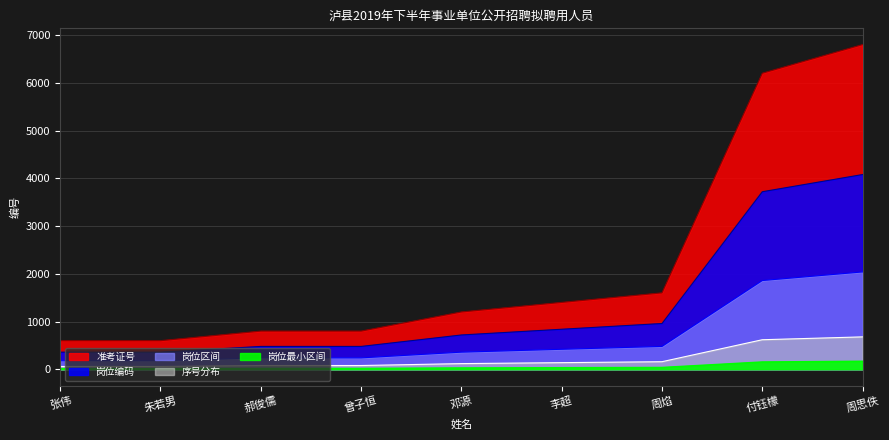

The chart shows a value of 480 at 郝俊儒. True or false?

True